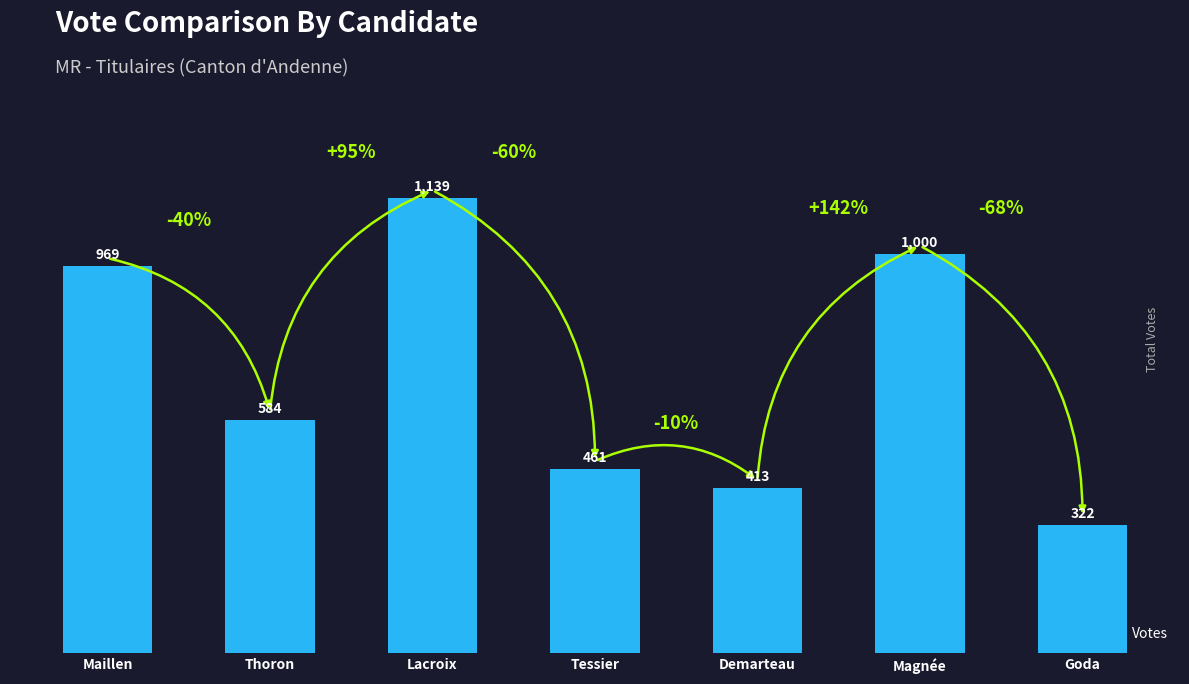

What is the value of the 3rd bar from the left?

1139